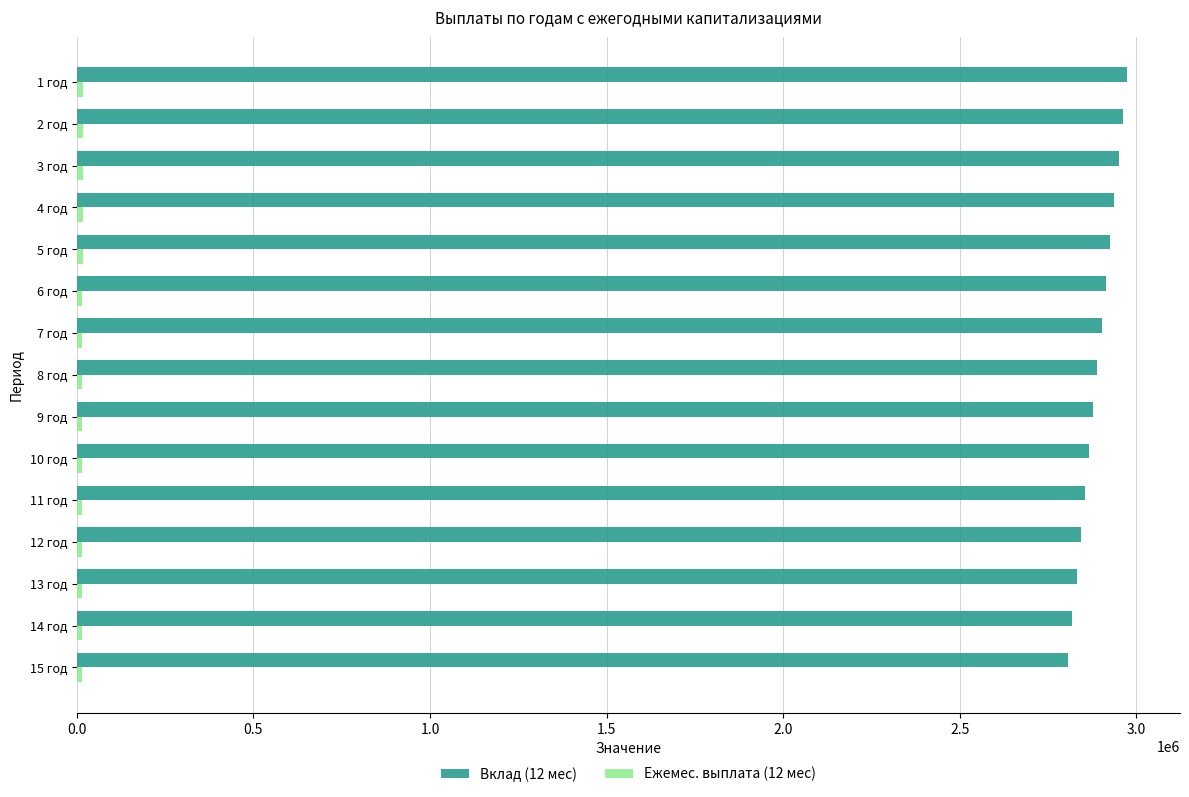

Which series has the largest total across all categories?

Вклад (12 мес)